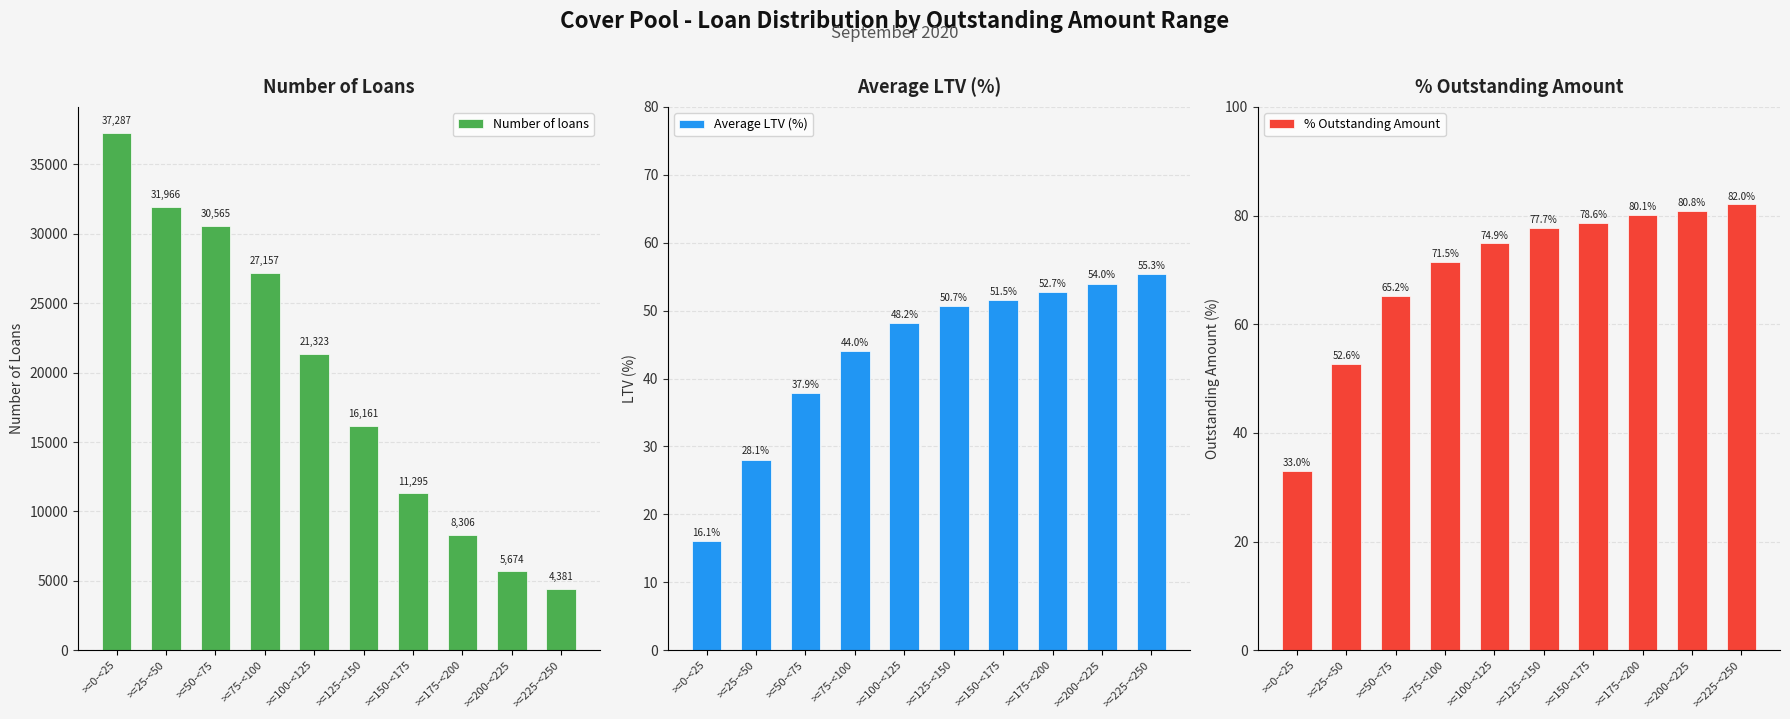

Where does the Number of loans series first go above 21323?

>=0-<25